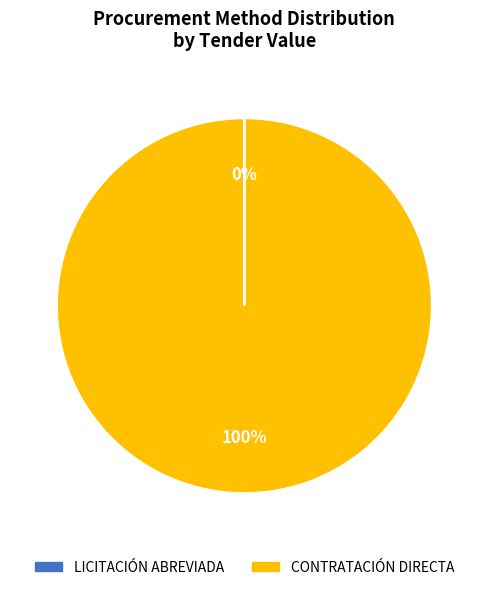

Which slice is the largest?

CONTRATACIÓN DIRECTA